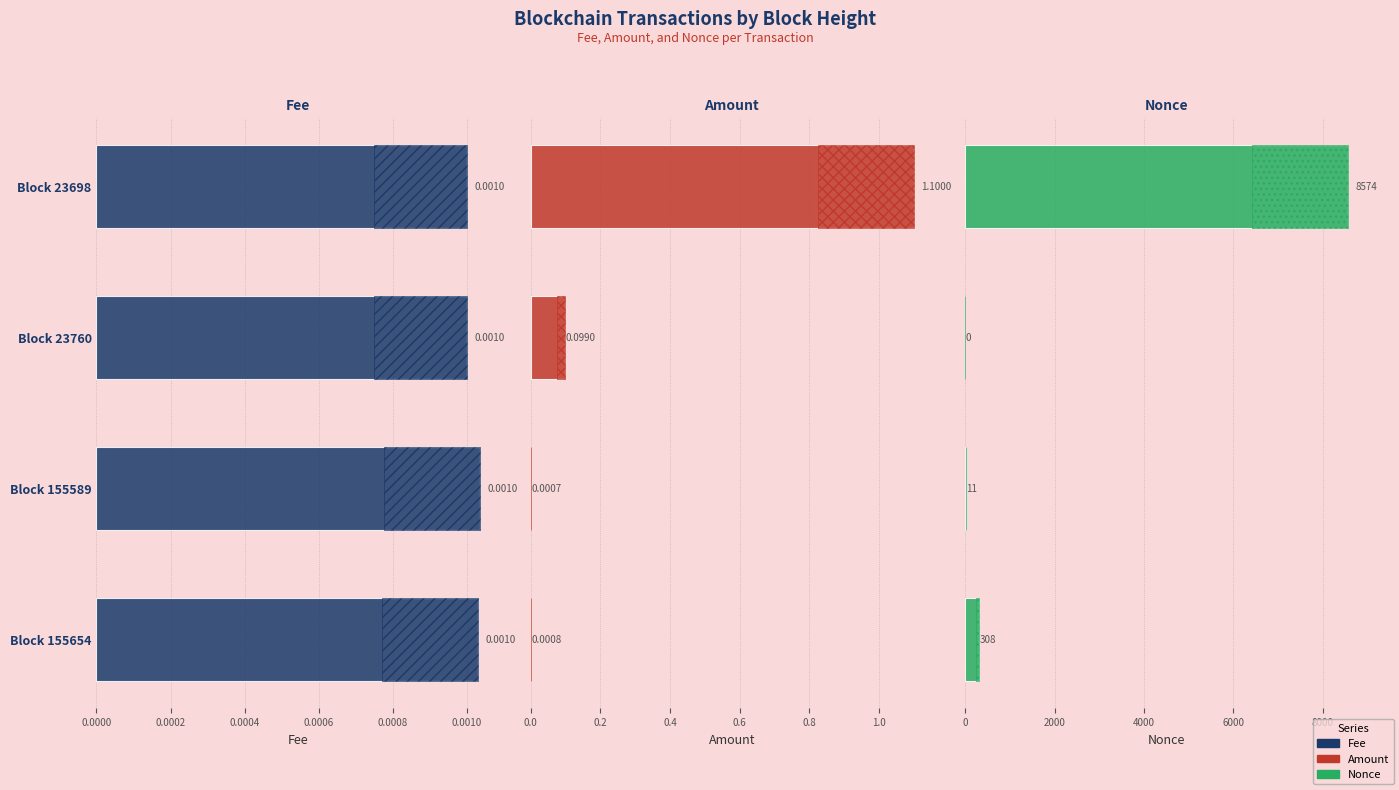

Is it true that Fee (CI) equals 0.0 at Block 23760?

True